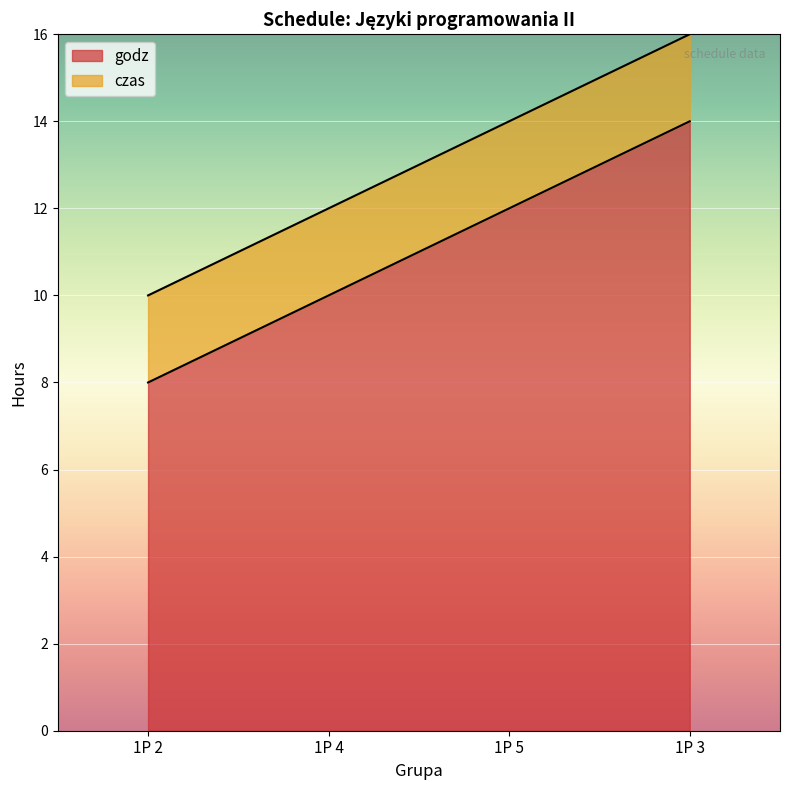

Reading right to left, transcribe all the data shown in this chart.

1P 3=14	1P 5=12	1P 4=10	1P 2=8